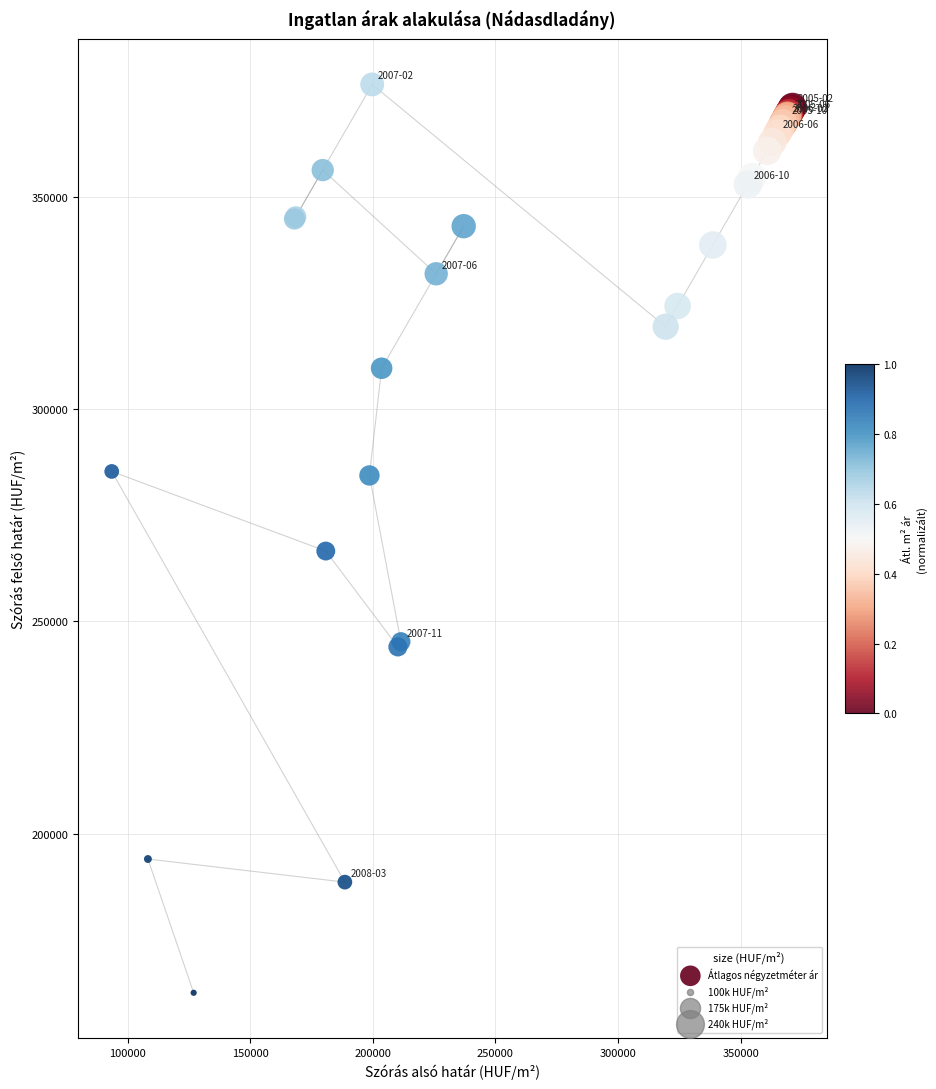

What Y value in the scatter plot is closest to 269517?

266584